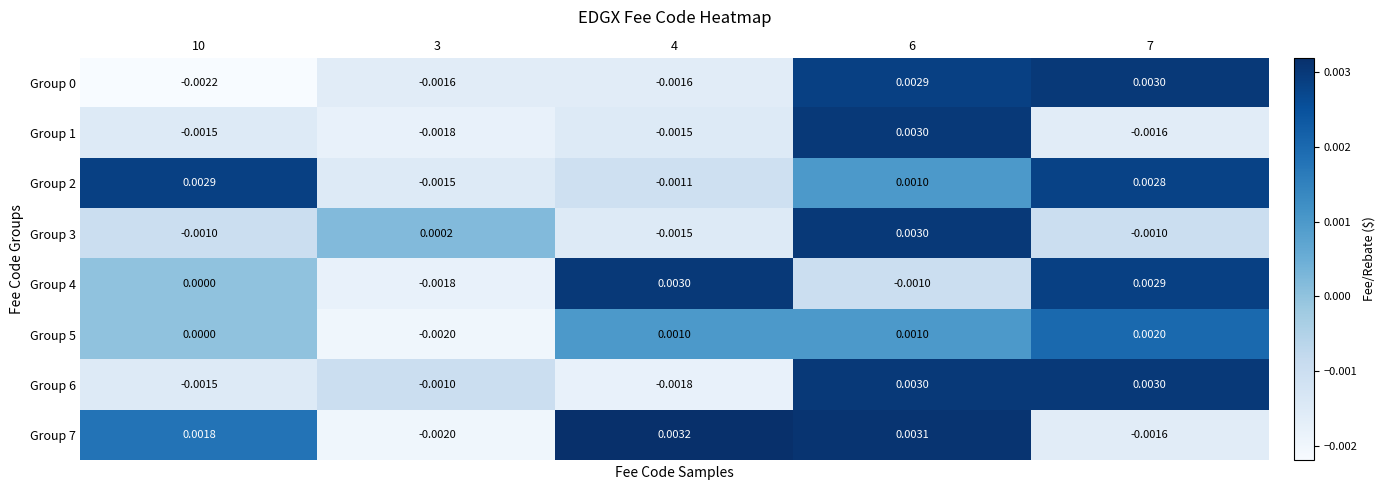

Which label corresponds to the largest value in the chart?

4